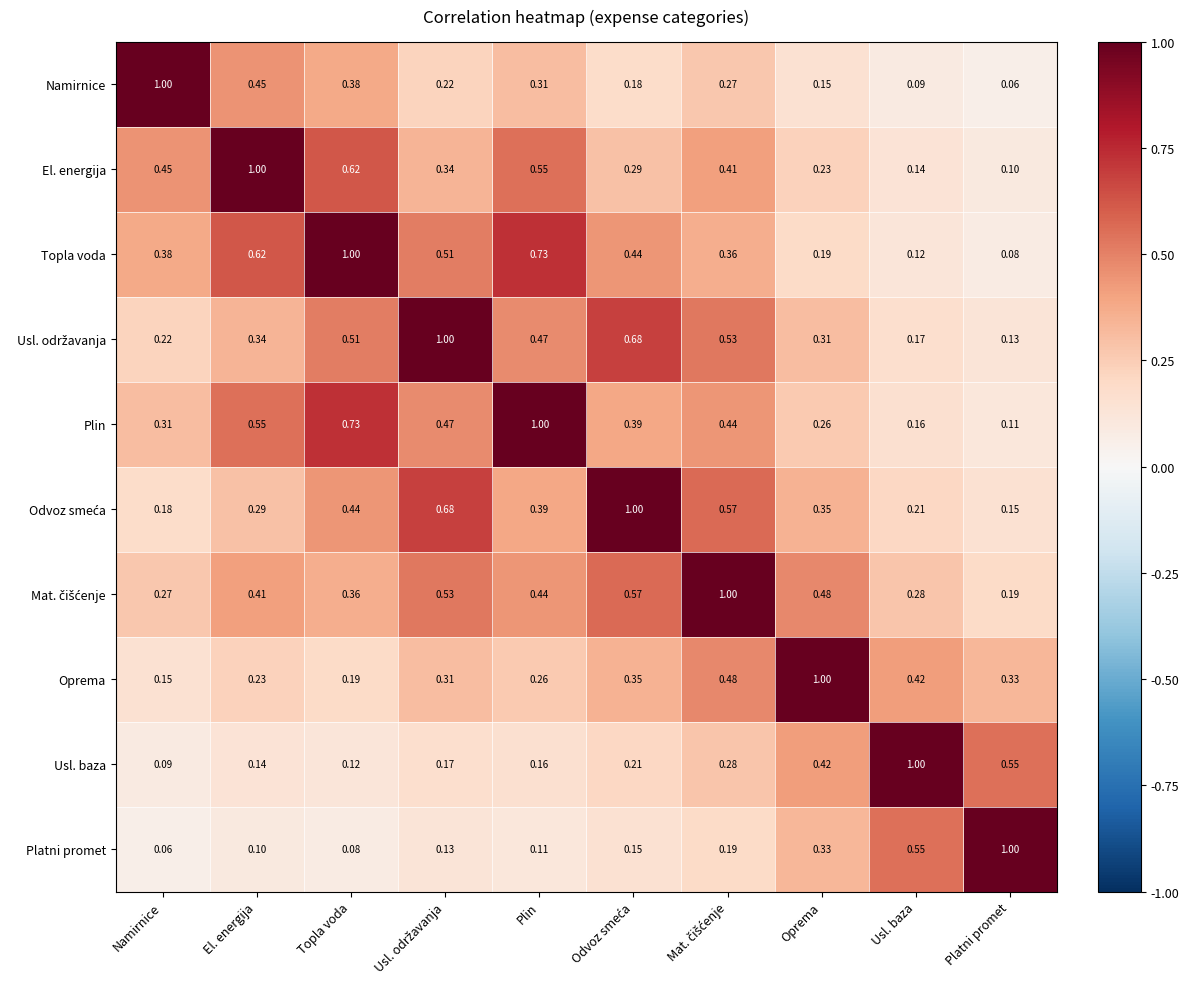

Which series changed the most between Odvoz smeća and Mat. čišćenje?

Odvoz smeća